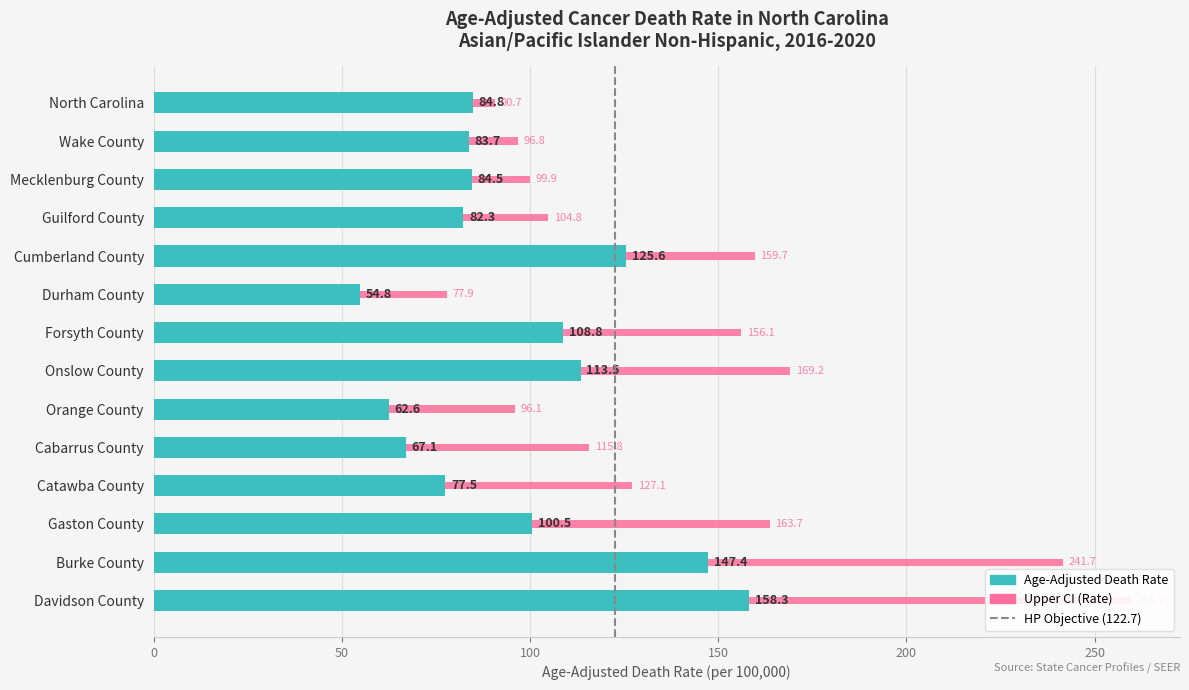

The value of Age-Adjusted Death Rate at Cumberland County is 63.9. True or false?

False